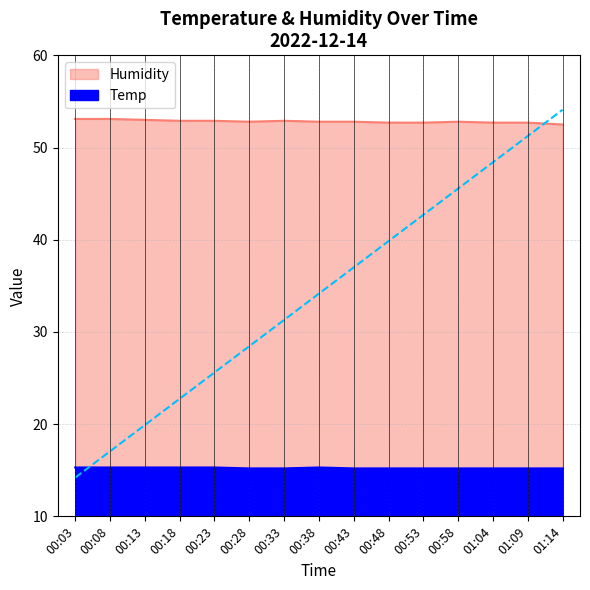

Where is the first local maximum for Temp?

00:38